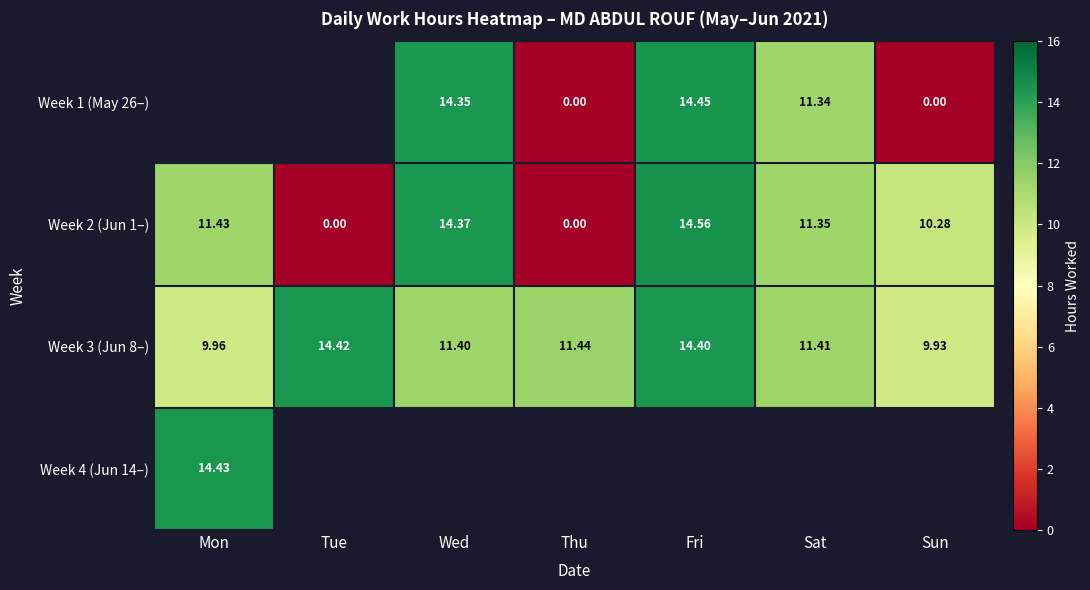

How many distinct data groups are displayed?

4